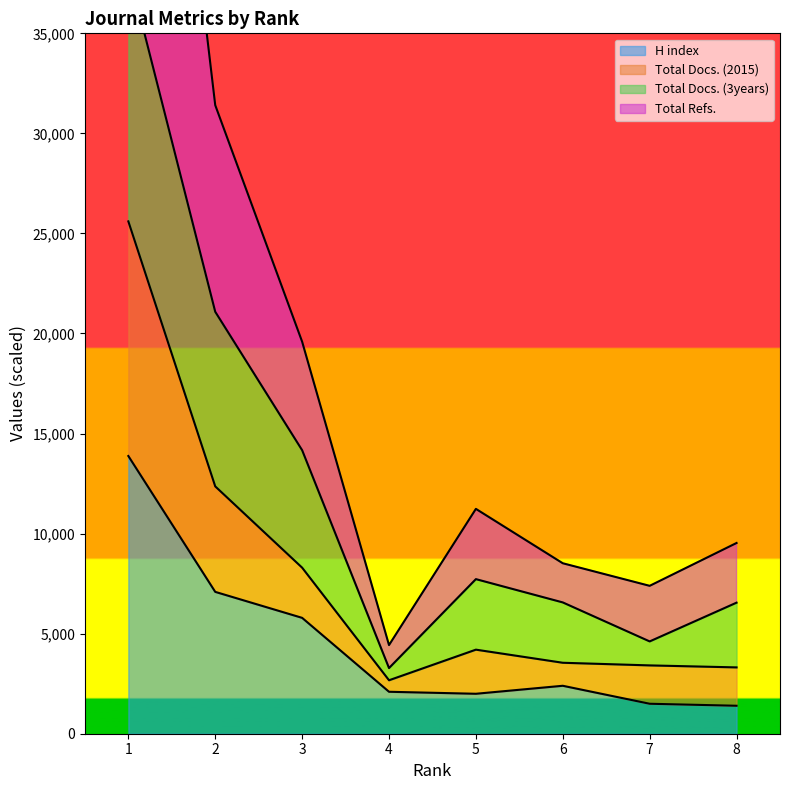

At which label does H index reach its peak?

1